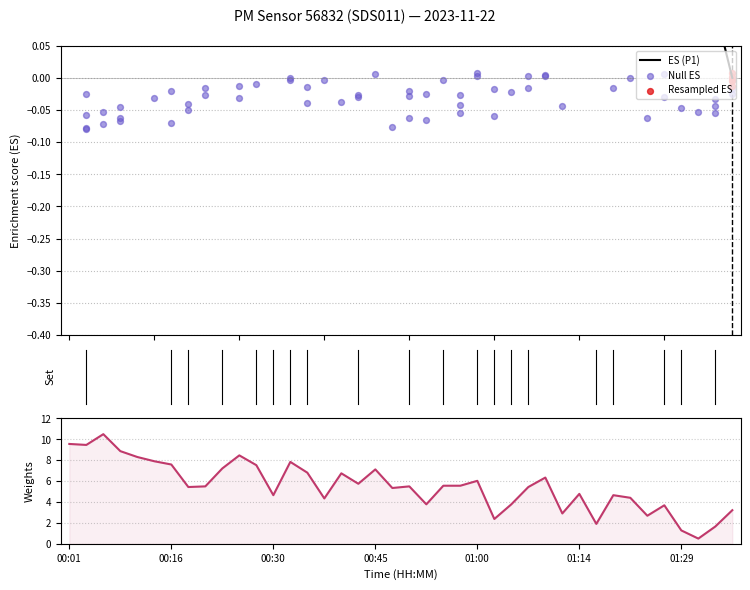

What is the change in value from 00:47 to 01:14?

-0.6